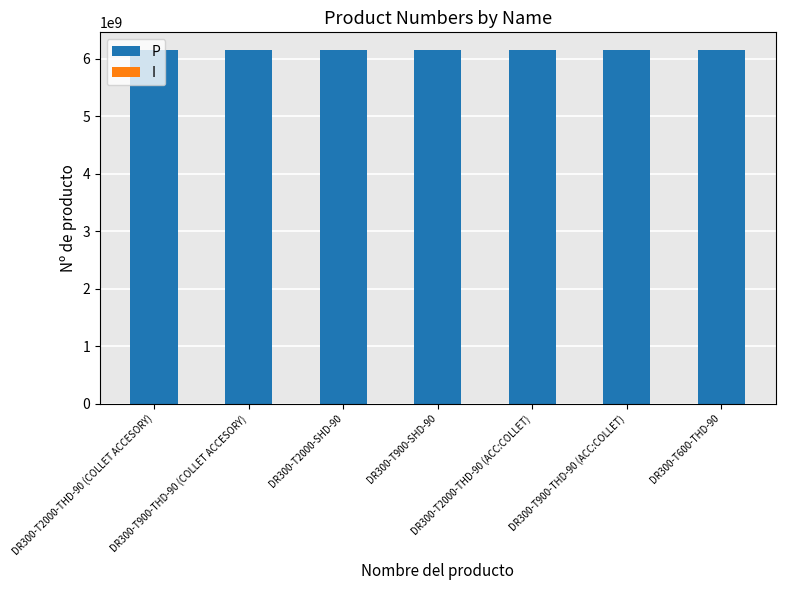

What is the sum of all P values?

43062320000